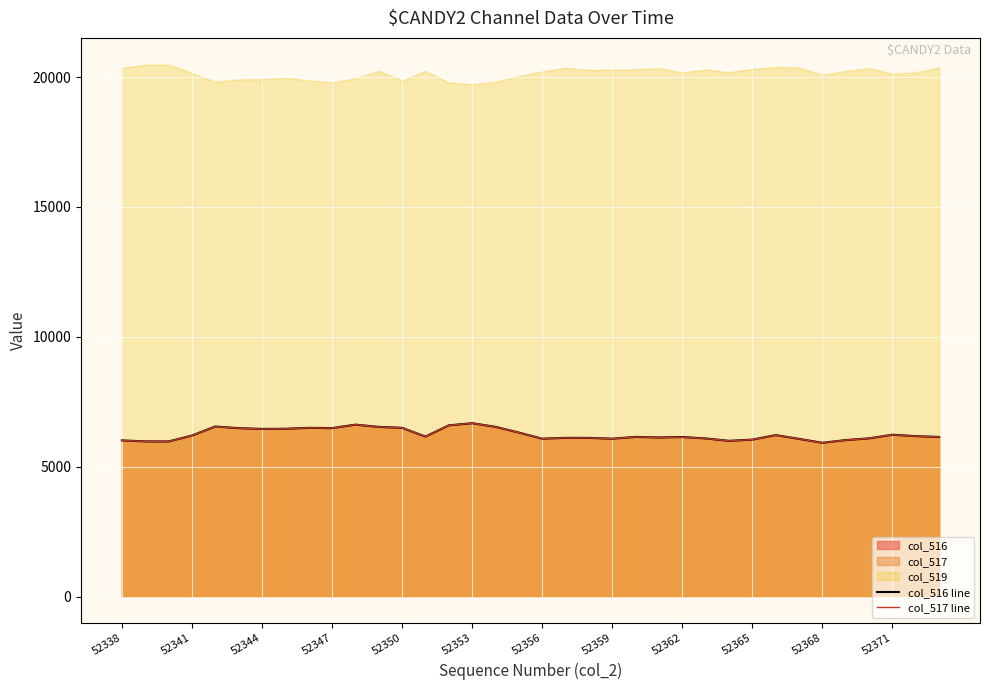

The col_517 line series shows 6501 at 52350. True or false?

True